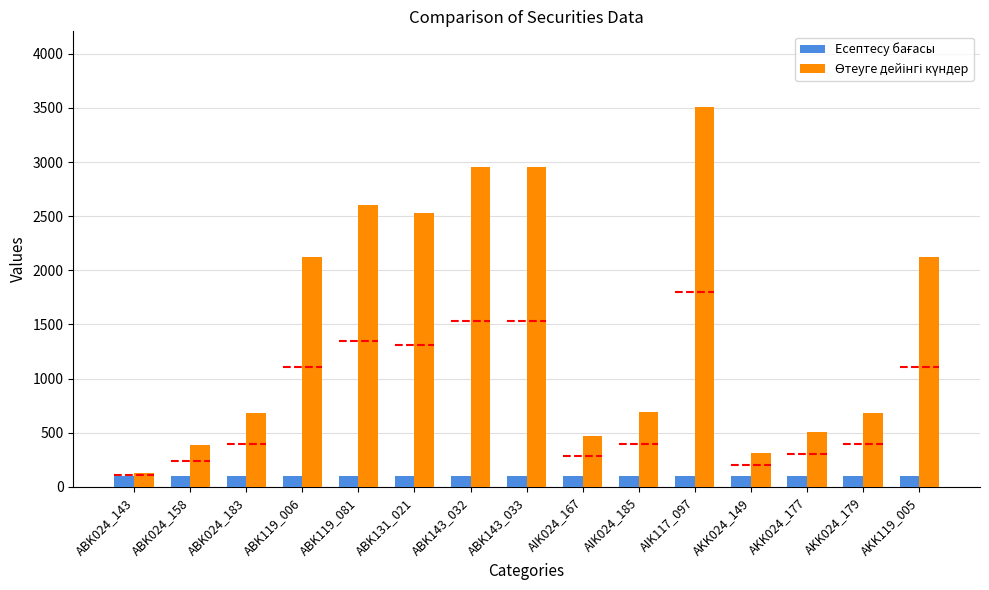

What is the greatest value displayed?

3506